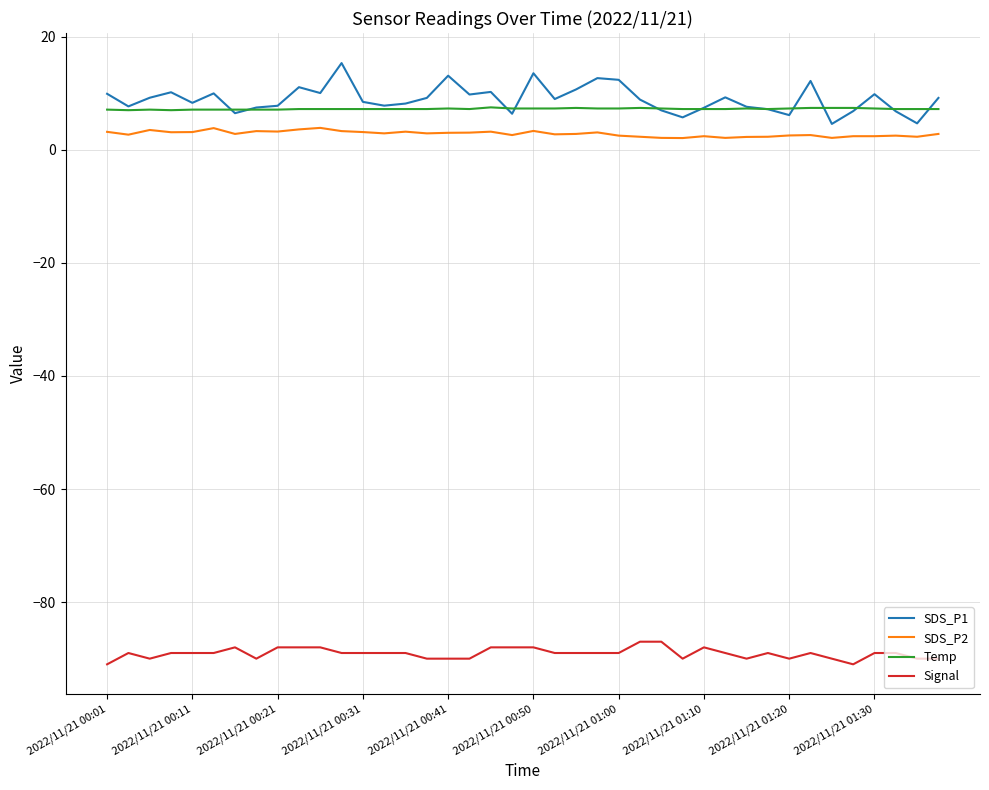

In SDS_P1, how many points are higher than both neighbors (excluding endpoints)?

11